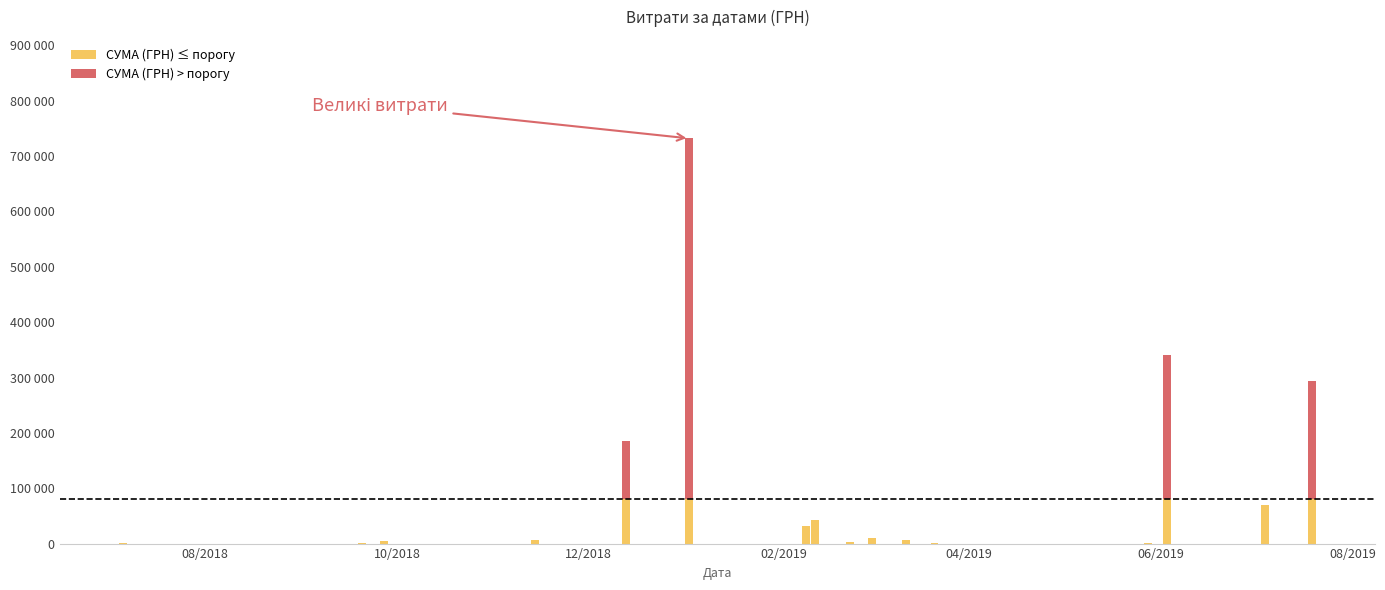

Are the bars grouped side by side (vs. stacked)?

No